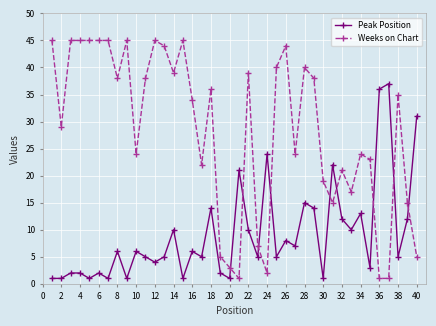

True or false: Weeks on Chart and Peak Position intersect in this chart.

True